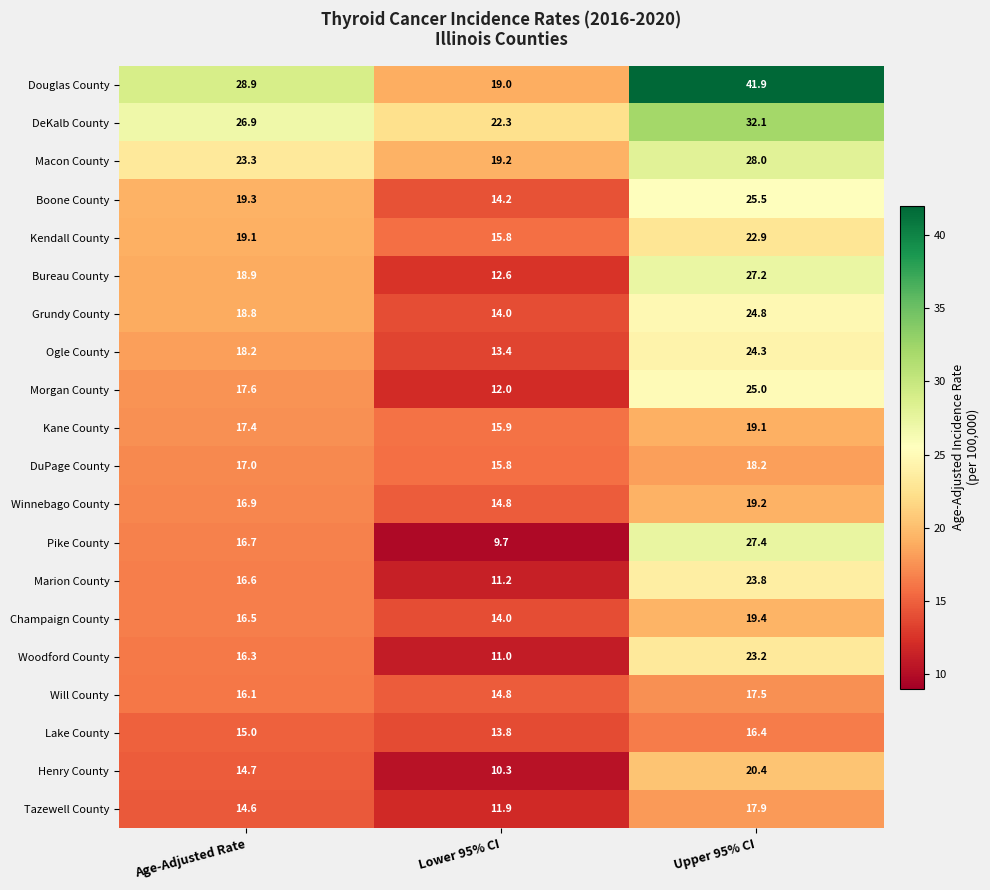

What is the total value across all series at Upper 95% CI?

474.2